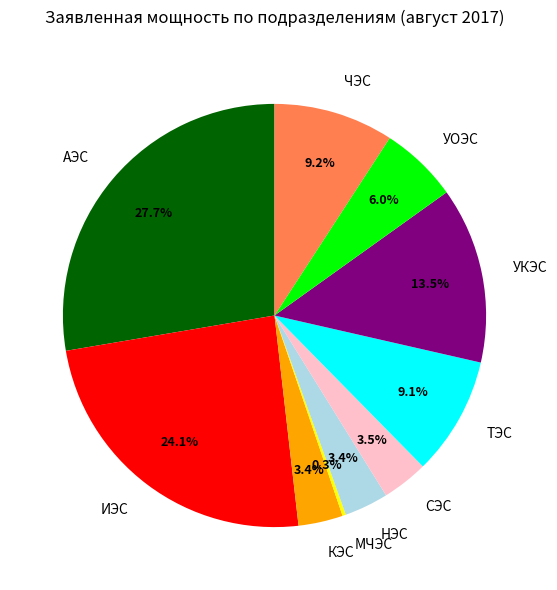

Approximately how many times larger is the value at СЭС compared to КЭС?

1.0